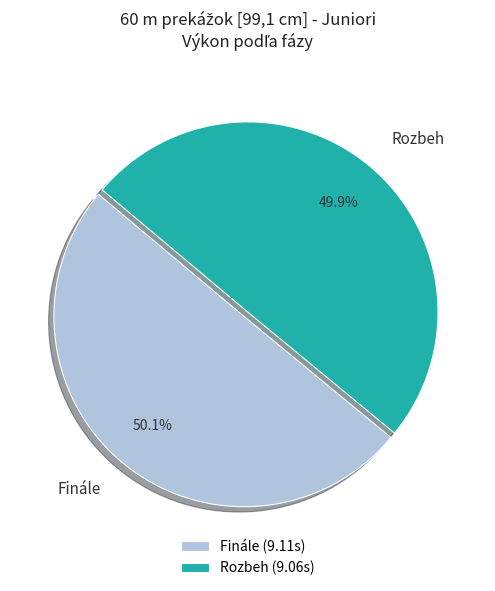

Approximately how many times larger is the value at Finále compared to Rozbeh?

1.0